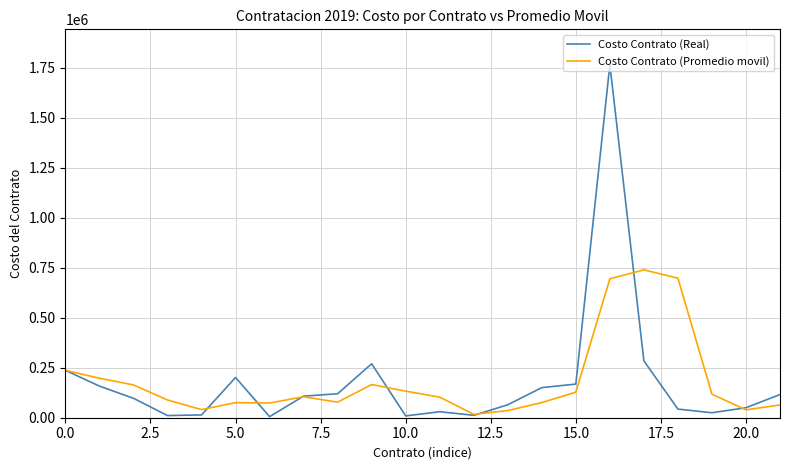

Count the number of categories in the chart.

22